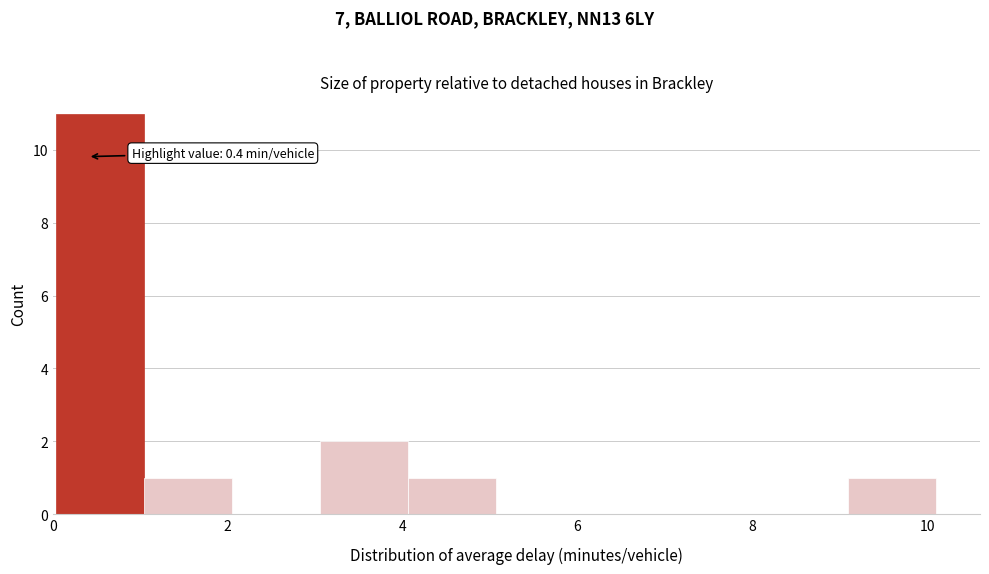

Over which range of the x-axis is the bar tallest?

0.0 to 1.0